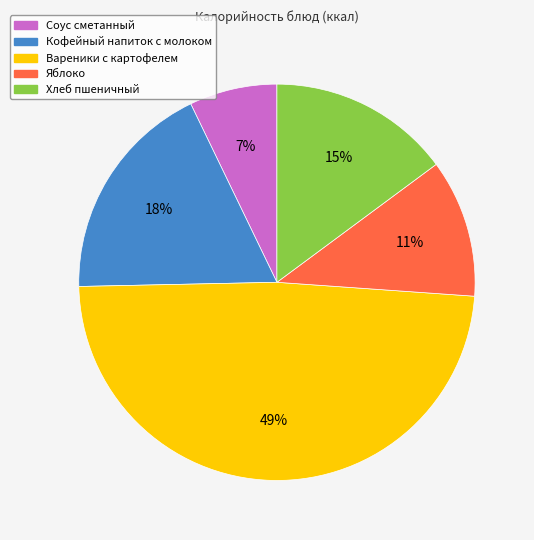

Is the sum of Яблоко and Кофейный напиток с молоком greater than half?

No